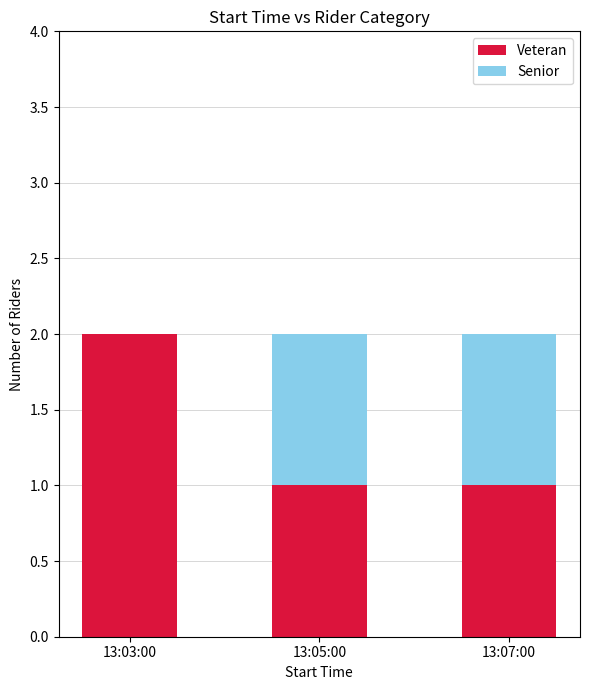

What is the sum of all Veteran values?

4